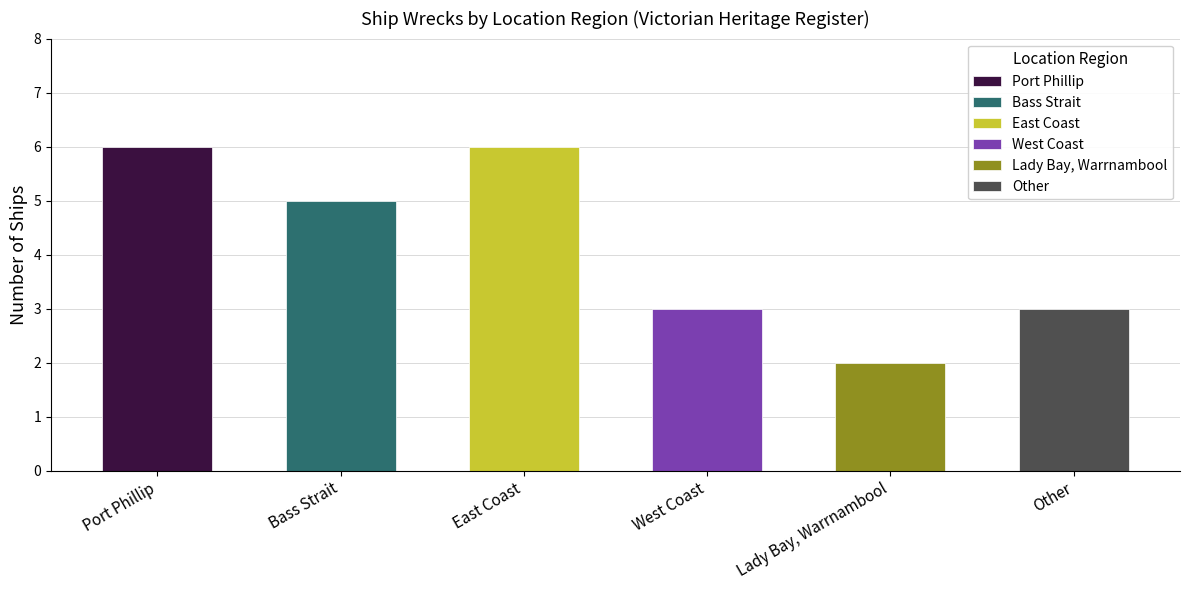

Is it true that the value at West Coast is 5?

False